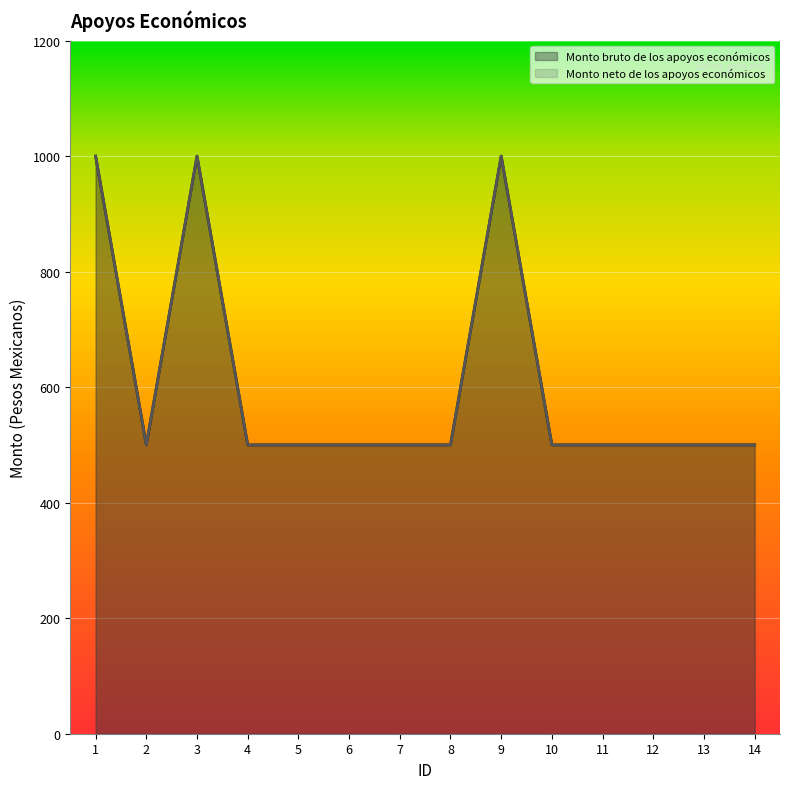

What is the sum of the Monto bruto de los apoyos económicos values at 13 and 4?

1000